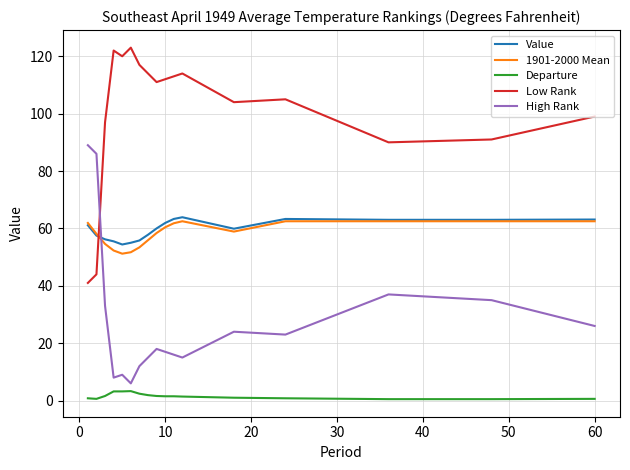

True or false: High Rank and Departure cross at least once.

False